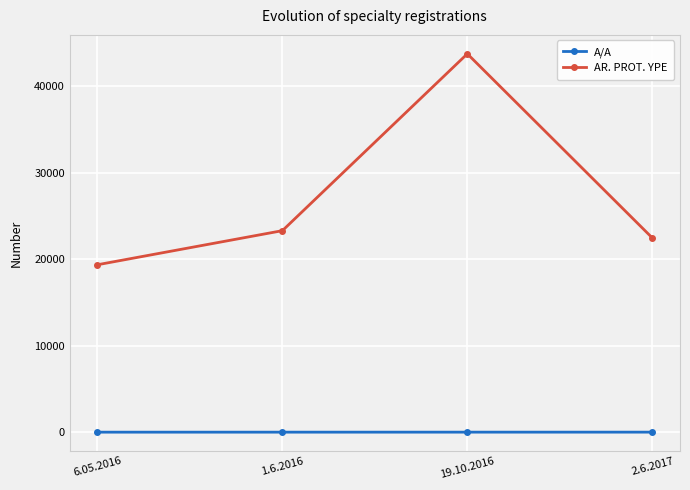

What is the label of the 2nd point from the left?

1.6.2016